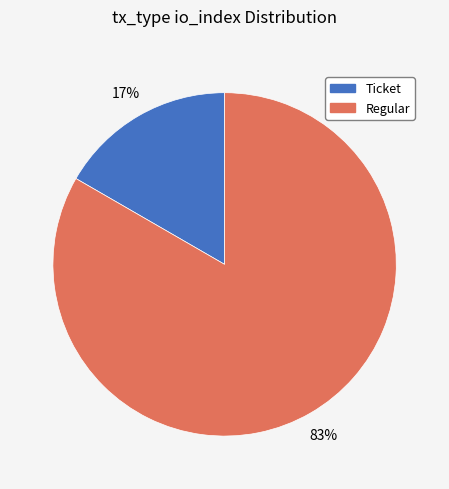

How many slices are in this pie chart?

2